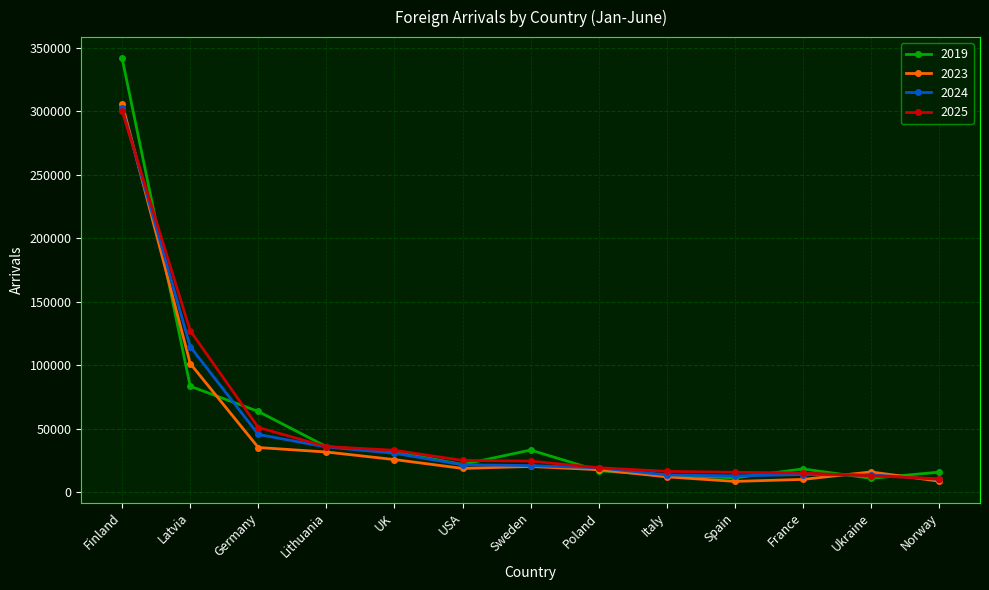

Is it true that 2025 equals 12741 at Ukraine?

True